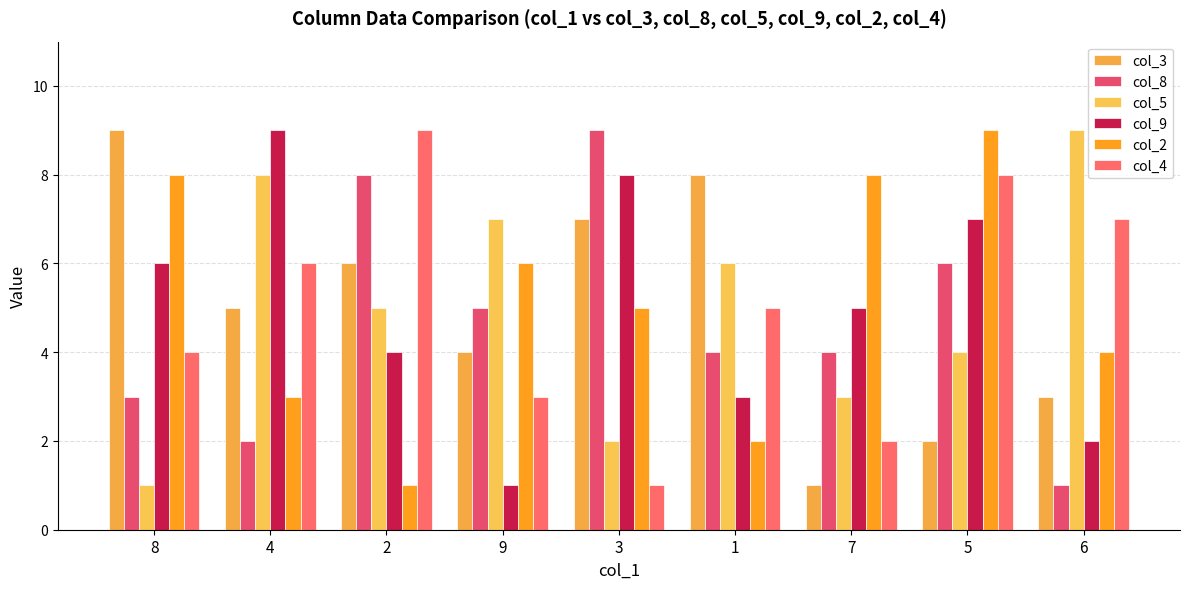

Reading left to right, extract all data points from this chart.

col_3: 9	5	6	4	7	8	1	2	3
col_8: 3	2	8	5	9	4	4	6	1
col_5: 1	8	5	7	2	6	3	4	9
col_9: 6	9	4	1	8	3	5	7	2
col_2: 8	3	1	6	5	2	8	9	4
col_4: 4	6	9	3	1	5	2	8	7